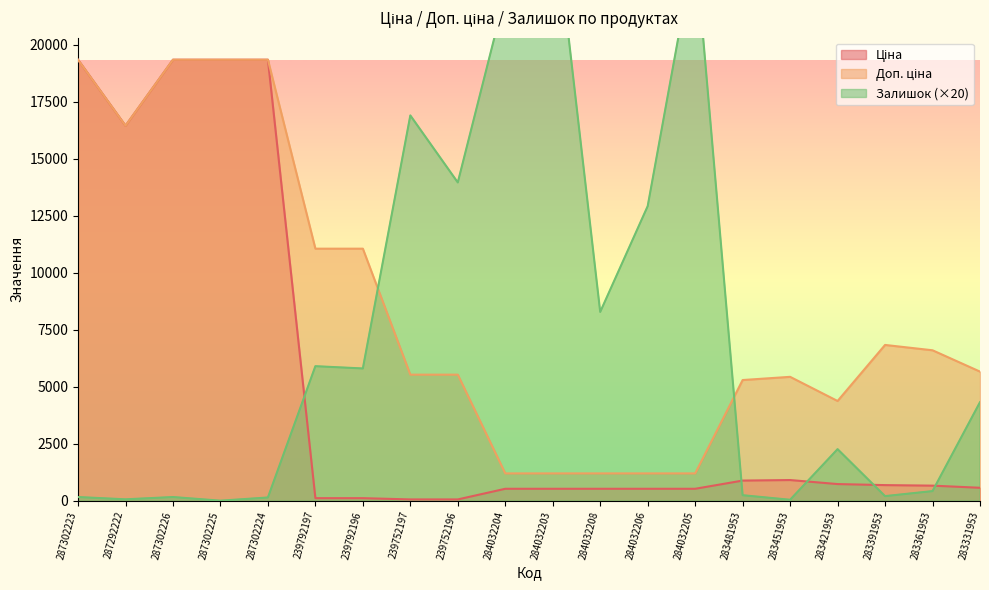

Rank the series by their maximum value, from highest to lowest.

Залишок, Ціна, Доп. ціна